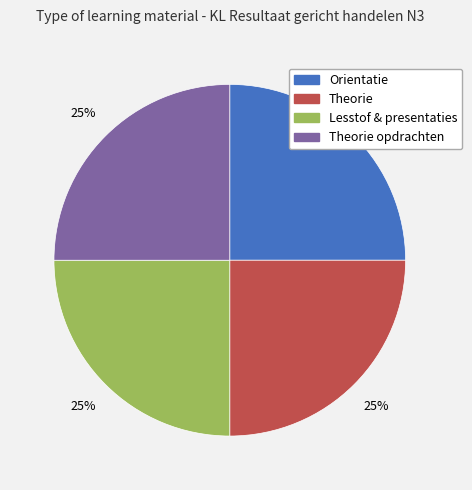

Does any single category account for the majority?

No